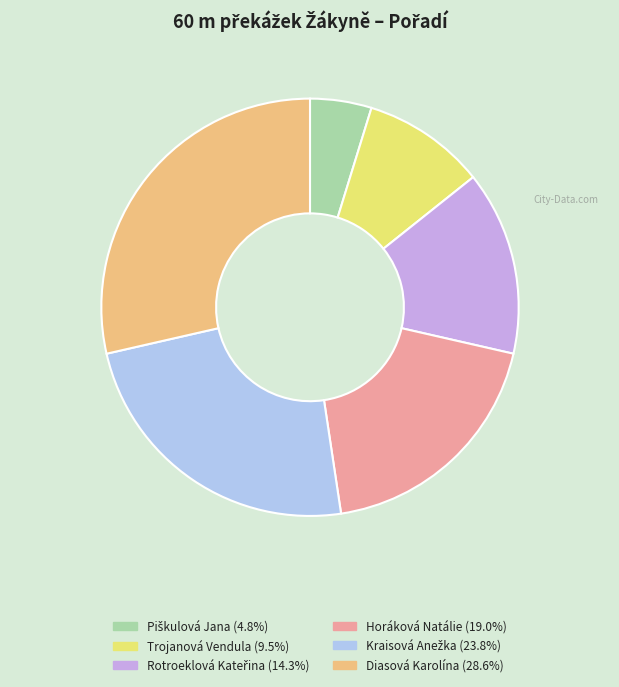

How many slices are in this pie chart?

6